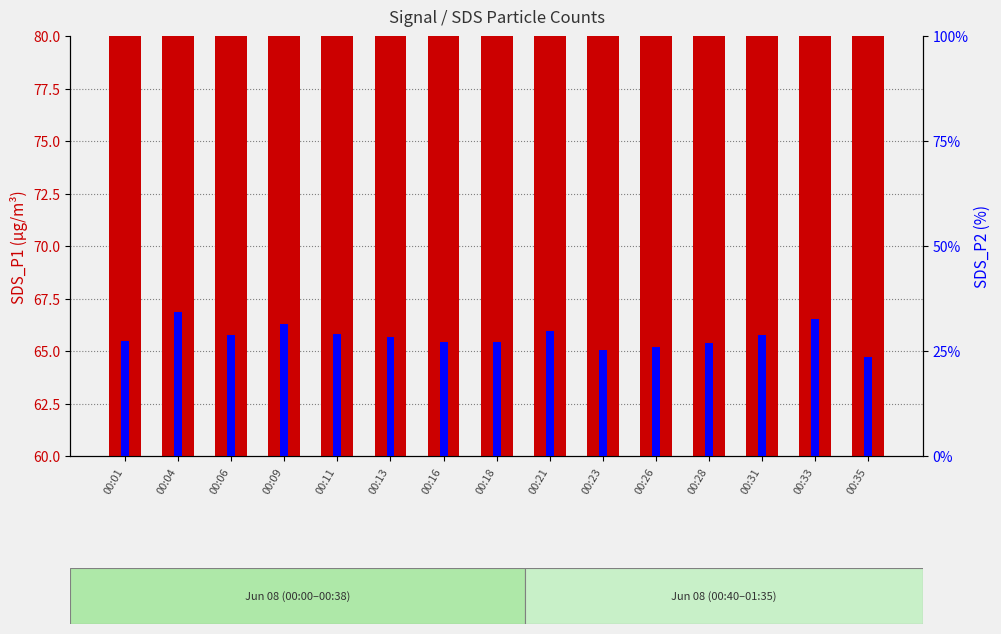

Which series changed the most between 00:16 and 00:28?

SDS_P1 (transformed count)